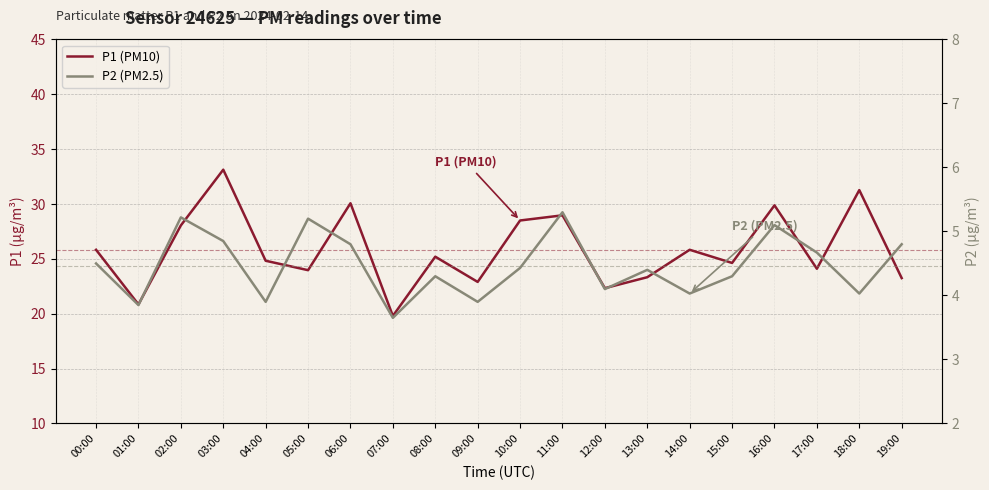

How many interior local peaks does the P2 (PM2.5) series have?

6